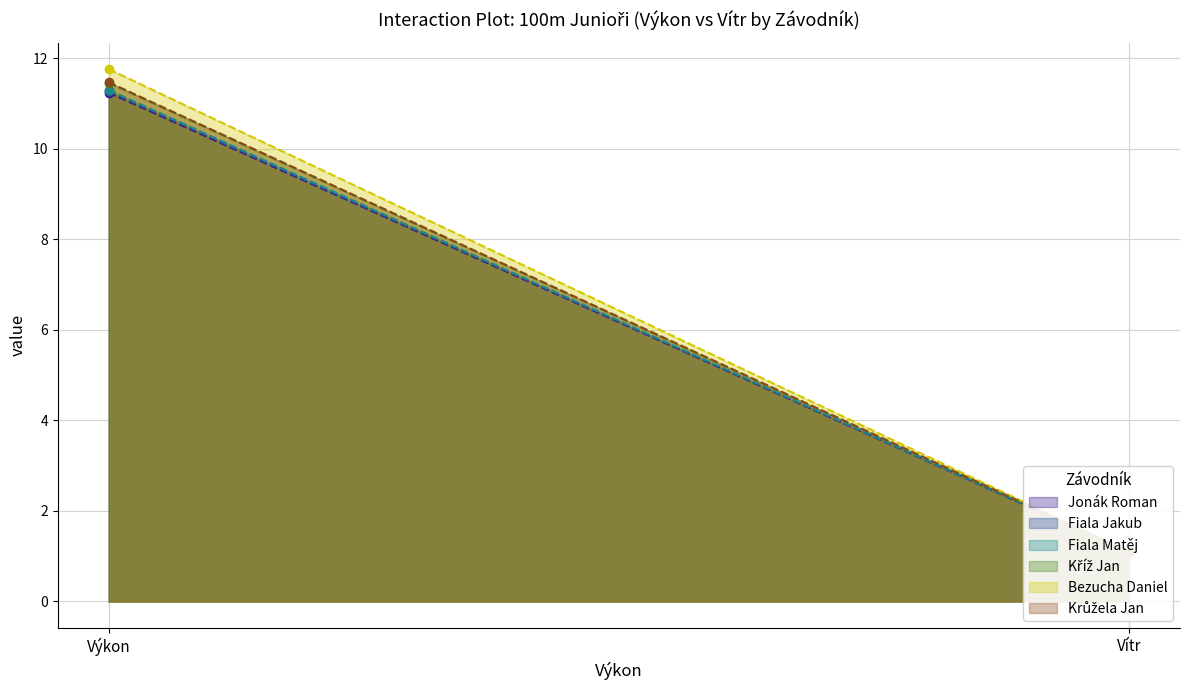

Reading left to right, transcribe all the data shown in this chart.

Jonák Roman: Výkon=11.2	Vítr=1.1
Fiala Jakub: Výkon=11.3	Vítr=1.1
Fiala Matěj: Výkon=11.3	Vítr=1.1
Kříž Jan: Výkon=11.5	Vítr=1.1
Bezucha Daniel: Výkon=11.8	Vítr=1.1
Krůžela Jan: Výkon=11.5	Vítr=1.1